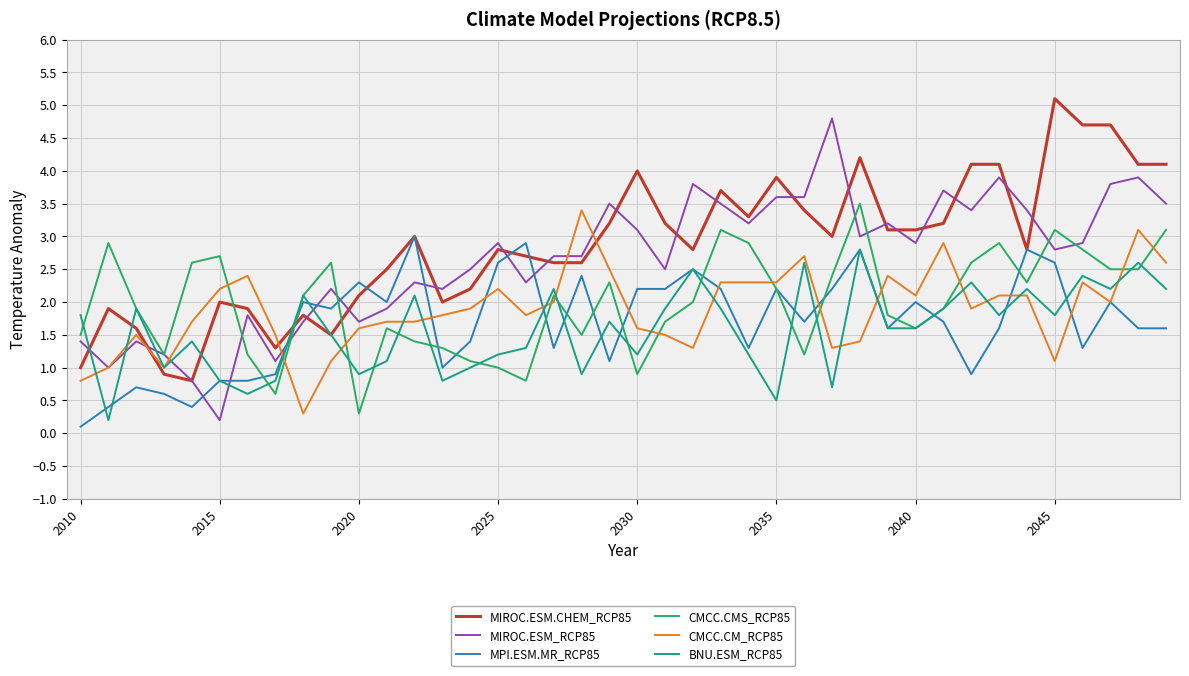

True or false: CMCC.CM_RCP85 and MIROC.ESM.CHEM_RCP85 cross at least once.

True